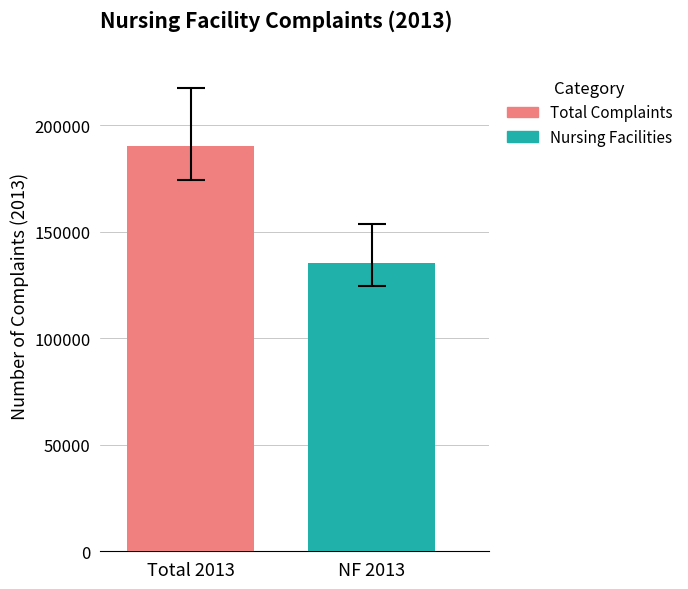

What is the maximum value shown in the chart?

190592